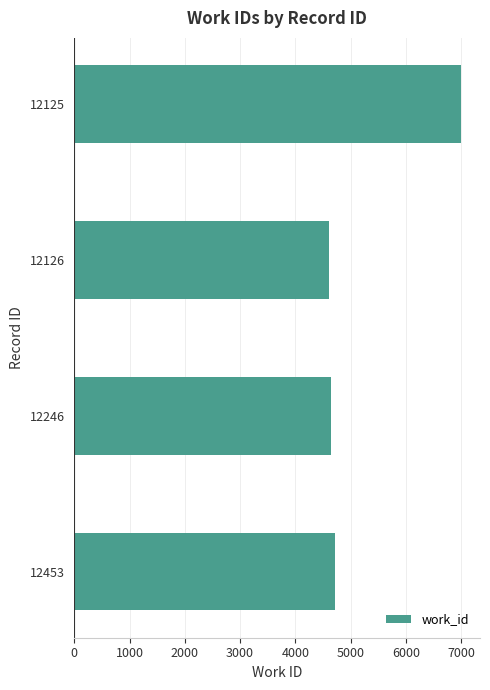

Reading bottom to top, what are all the values shown in this chart?

4721	4644	4605	6993